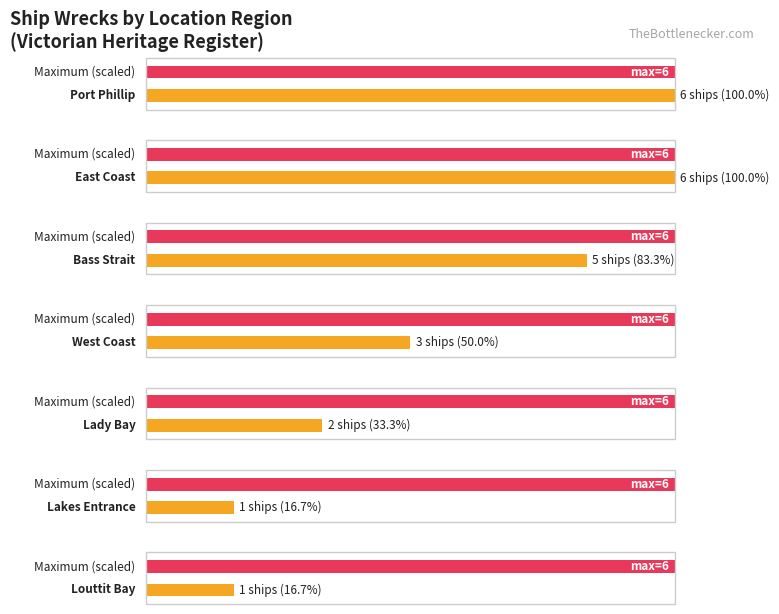

Count the number of data series in this chart.

2